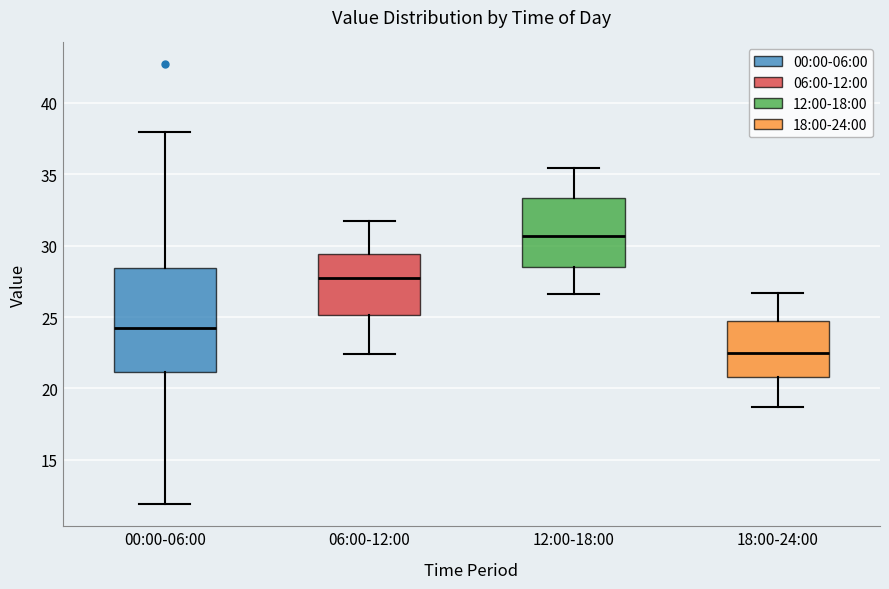

Reading left to right, read every box against the y-axis: the position of its median line, the range the box covers, and the ends of its whiskers. The values are not printed on the chart, so give them approximately, as read against the axis.

00:00-06:00: median 24.0, box 21.0 to 28.5, whiskers 12.0 to 38.0
06:00-12:00: median 27.5, box 25.0 to 29.5, whiskers 22.5 to 31.5
12:00-18:00: median 30.5, box 28.5 to 33.5, whiskers 26.5 to 35.5
18:00-24:00: median 22.5, box 21.0 to 25.0, whiskers 18.5 to 26.5